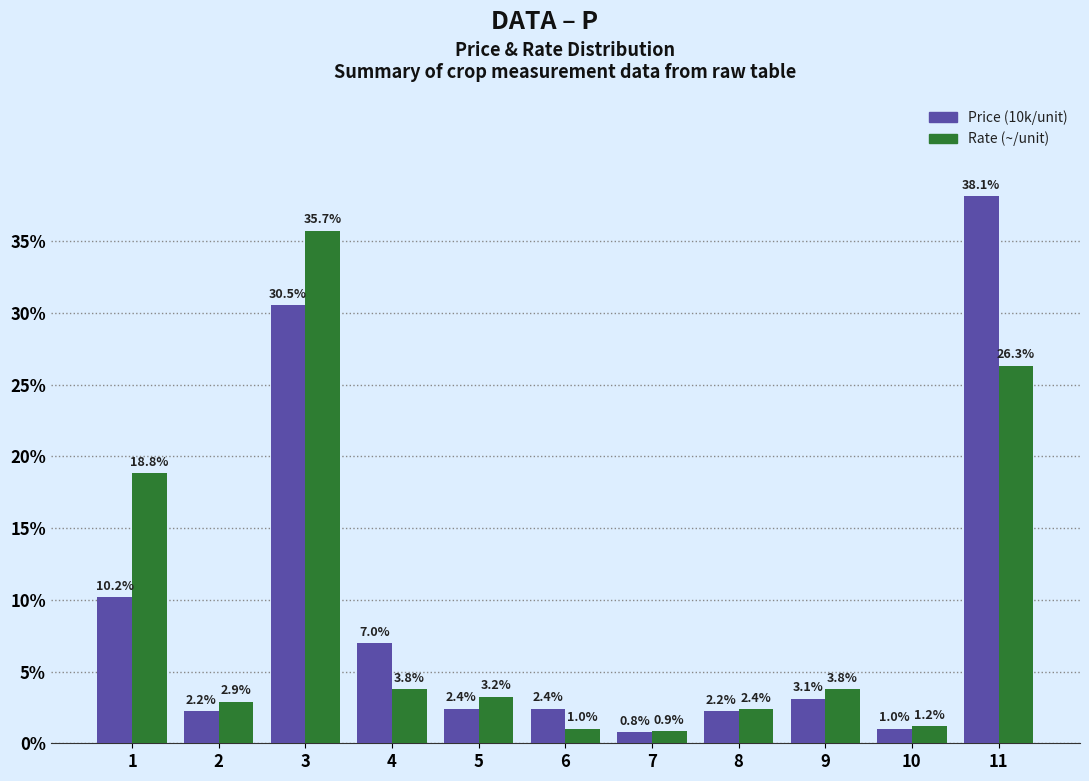

The Rate (~/unit) series shows 1.3 at 5. True or false?

False